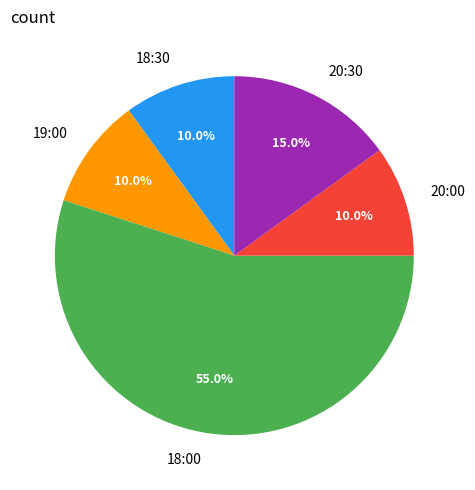

Is it true that 20:00 is 1% of the pie?

False